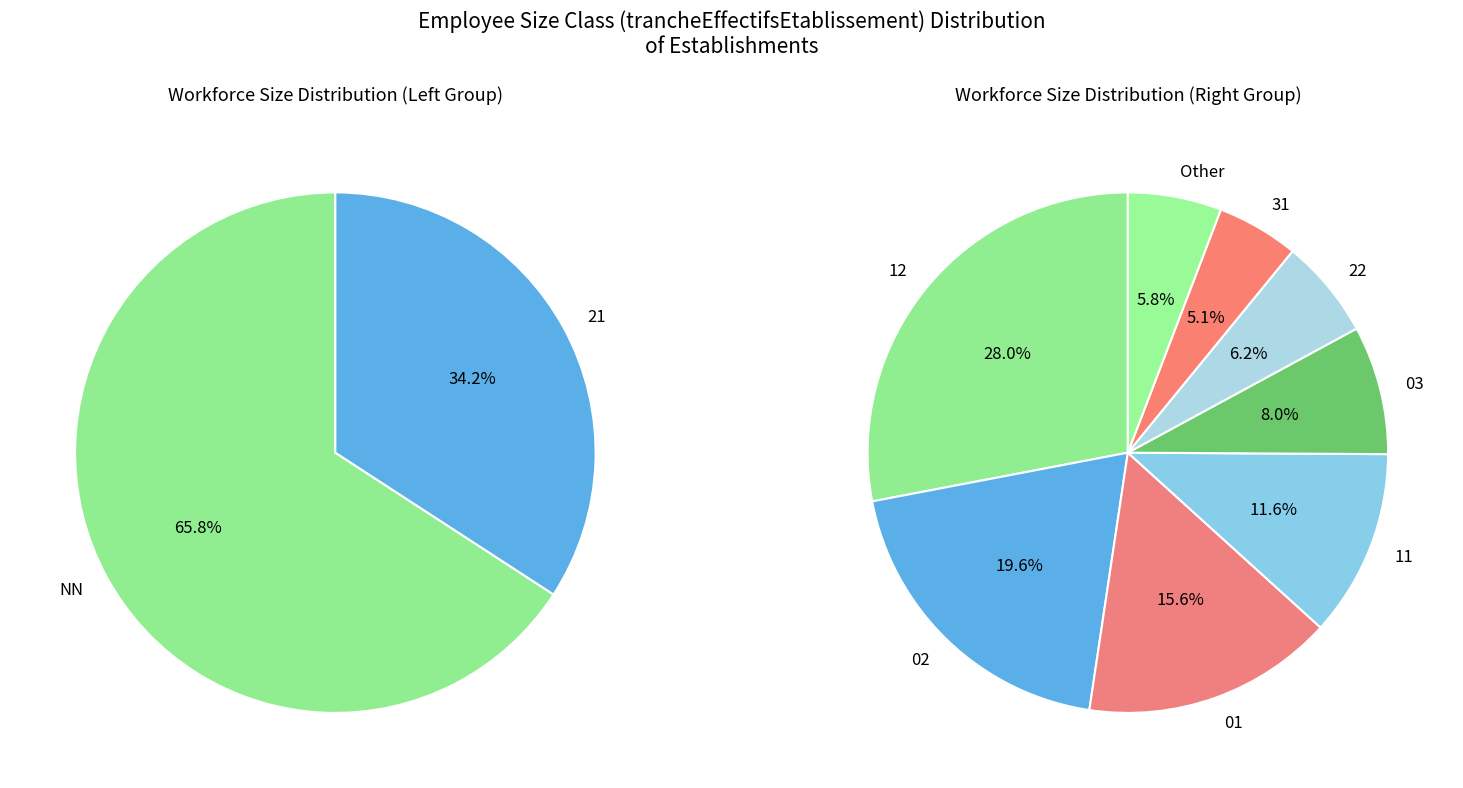

Does any single category account for the majority?

No